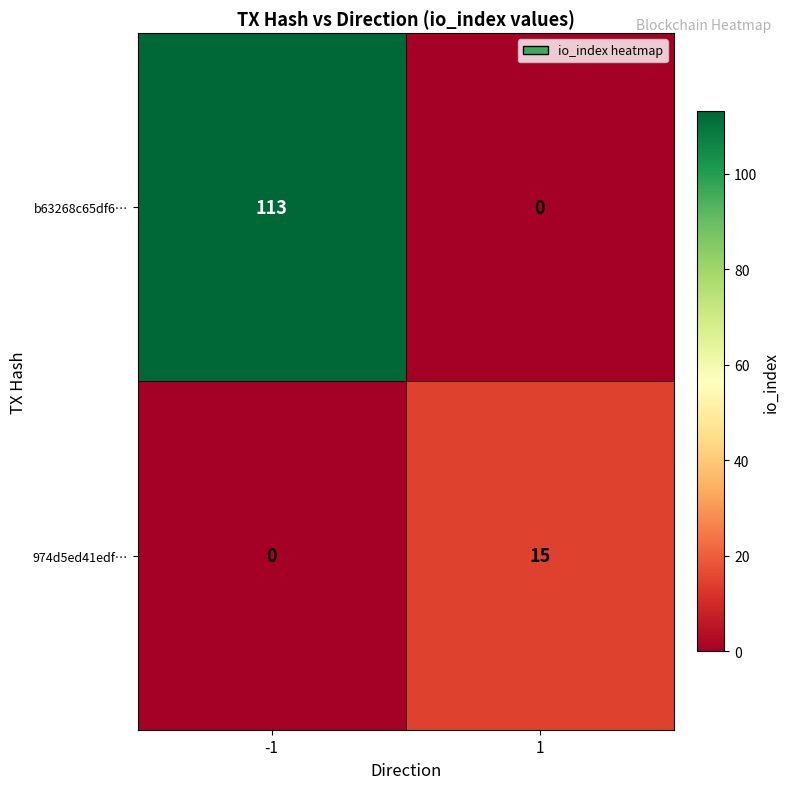

Is it true that b63268c65df6… equals 0 at 1?

True